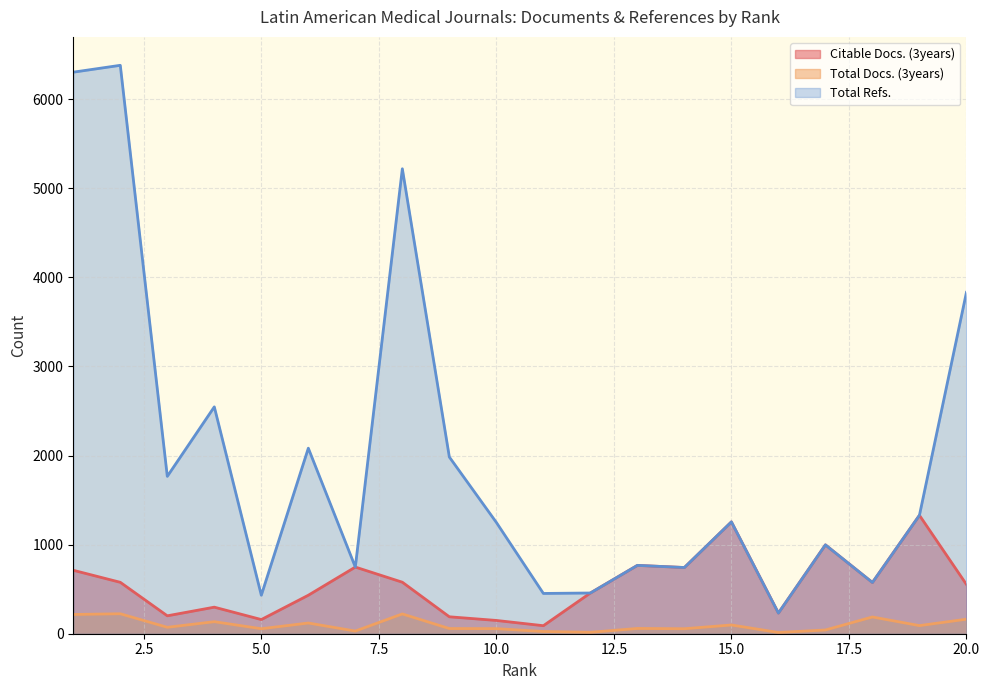

True or false: Citable Docs. (3years) has a value of 1802 at 19.

False